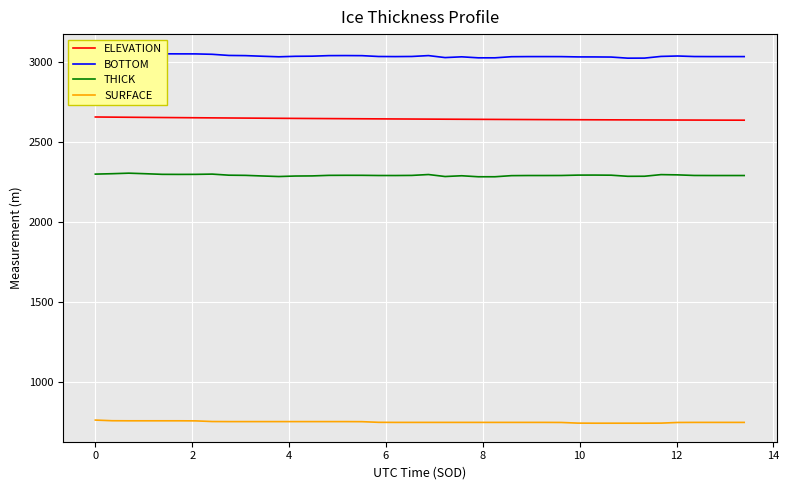

List the series in order of their peak value, lowest first.

SURFACE, THICK, ELEVATION, BOTTOM